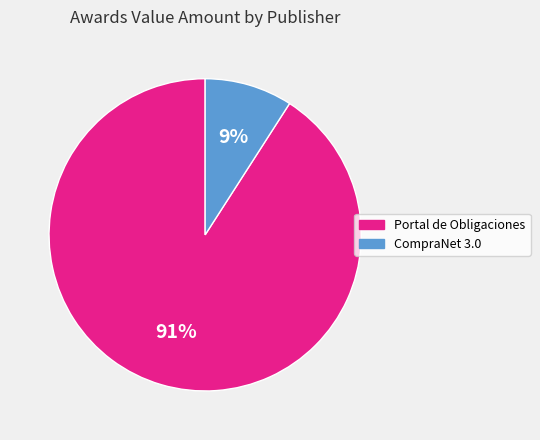

How many segments does this pie chart have?

2